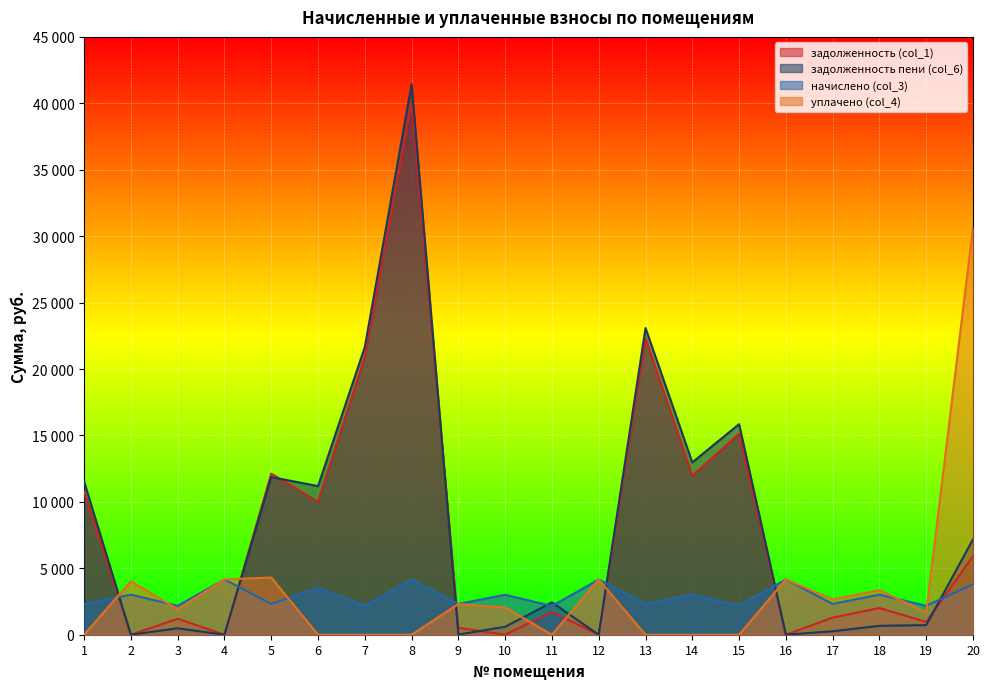

Reading left to right, what are all the values shown in this chart?

задолженность (col_1): 1=10755.8	2=0.0	3=1200.7	4=0.8	5=12124.8	6=10008.4	7=20924.9	8=40048.6	9=514.6	10=0.0	11=1715.9	12=0.0	13=22310.6	14=11967.4	15=15126.5	16=1.8	17=1287.8	18=2008.8	19=966.5	20=5913.6
задолженность пени (col_6): 1=11528.6	2=0.0	3=483.2	4=0.6	5=11867.1	6=11186.8	7=21649.7	8=41435.8	9=11.4	10=598.4	11=2435.9	12=0.0	13=23083.4	14=12973.0	15=15851.3	16=1.8	17=257.6	18=668.0	19=724.8	20=7180.8
начислено (col_3): 1=2318.4	2=3016.8	3=2174.4	4=4161.6	5=2318.4	6=3535.2	7=2174.4	8=4161.6	9=2318.4	10=3009.6	11=2160.0	12=4154.4	13=2318.4	14=3016.8	15=2174.4	16=4161.6	17=2318.4	18=3016.8	19=2174.4	20=3801.6
уплачено (col_4): 1=0.0	2=4024.0	3=1925.5	4=4160.8	5=4306.4	6=0.0	7=0.0	8=0.0	9=2308.0	10=2049.0	11=0.0	12=4156.0	13=0.0	14=0.0	15=0.0	16=4160.6	17=2652.0	18=3354.4	19=1680.5	20=30670.6